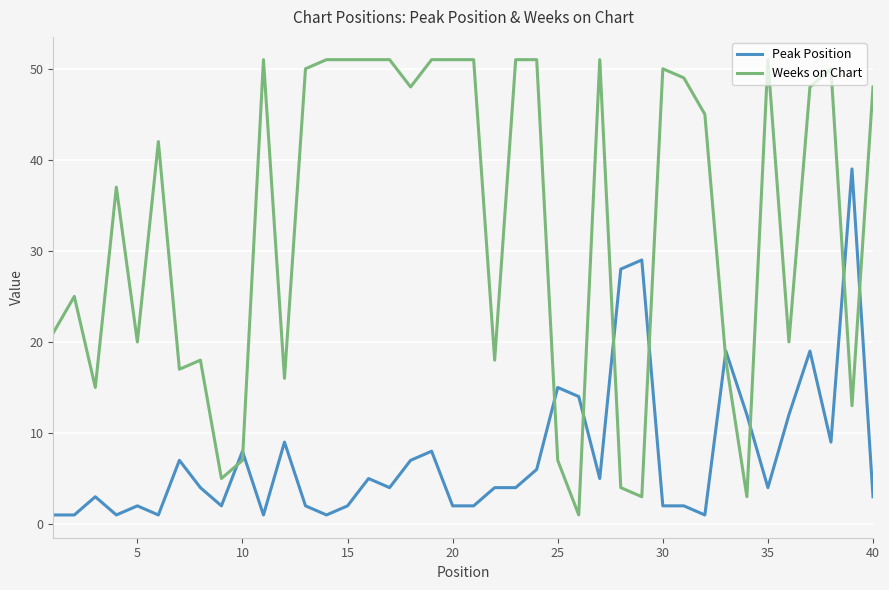

List the series in order of their peak value, lowest first.

Peak Position, Weeks on Chart